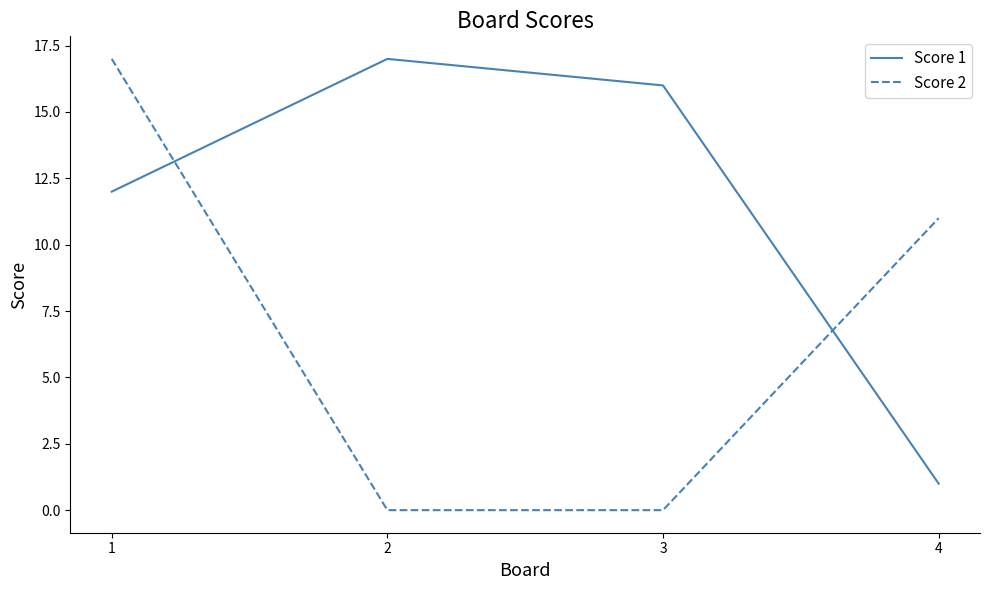

At 3, list the series in order from largest to smallest.

Score 1, Score 2